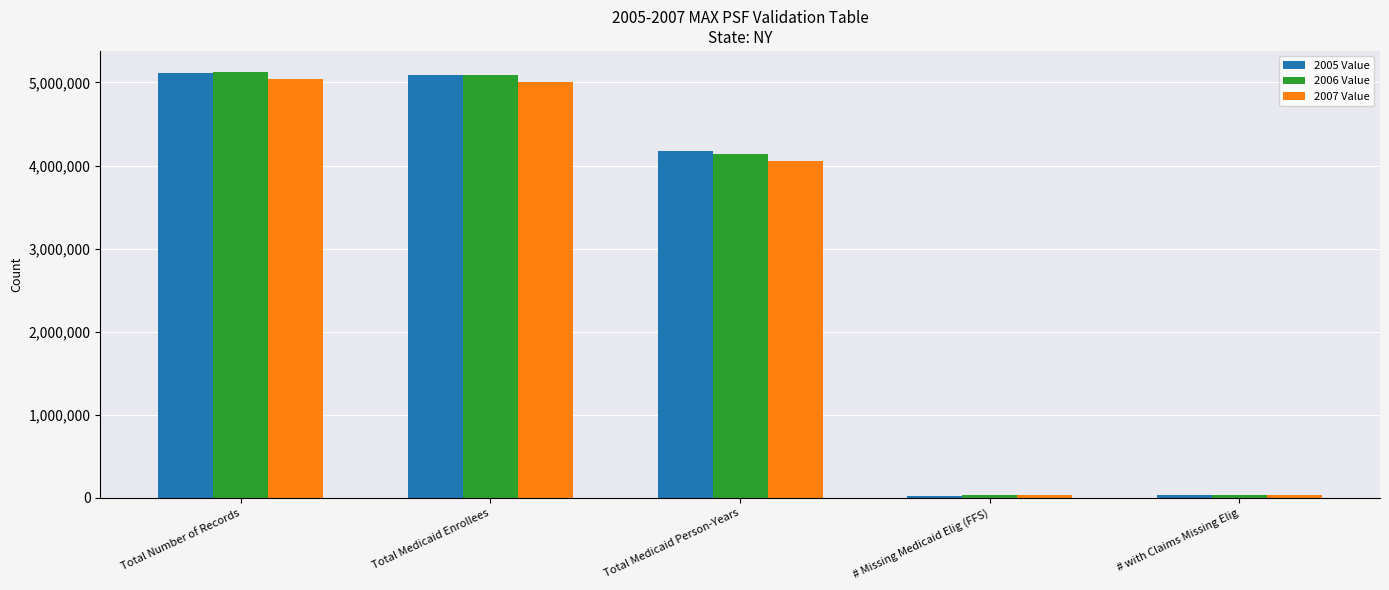

What is the total value across all series at Total Medicaid Person-Years?

12366695